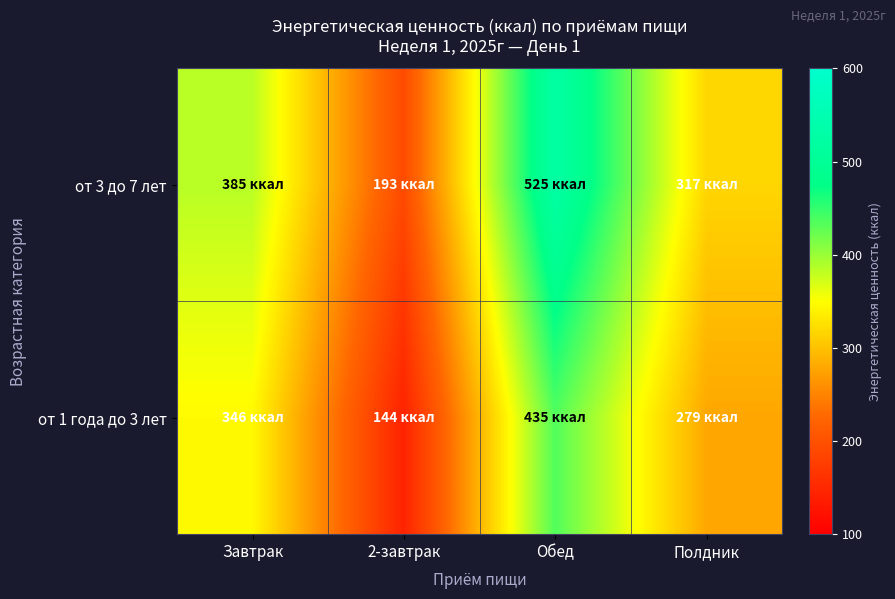

What is the difference between the highest and lowest values at Полдник?

38